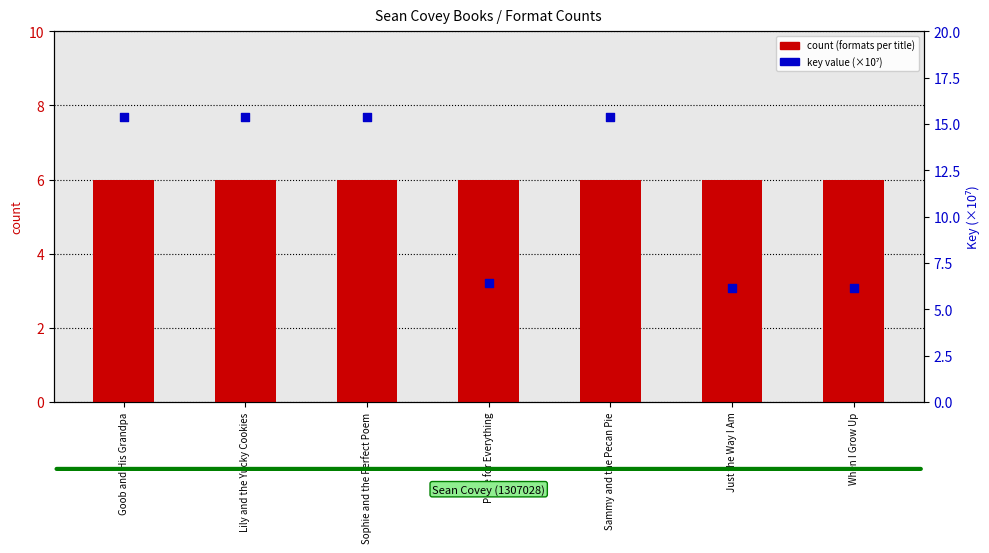

What is the total value across all series at Just the Way I Am?

12.2